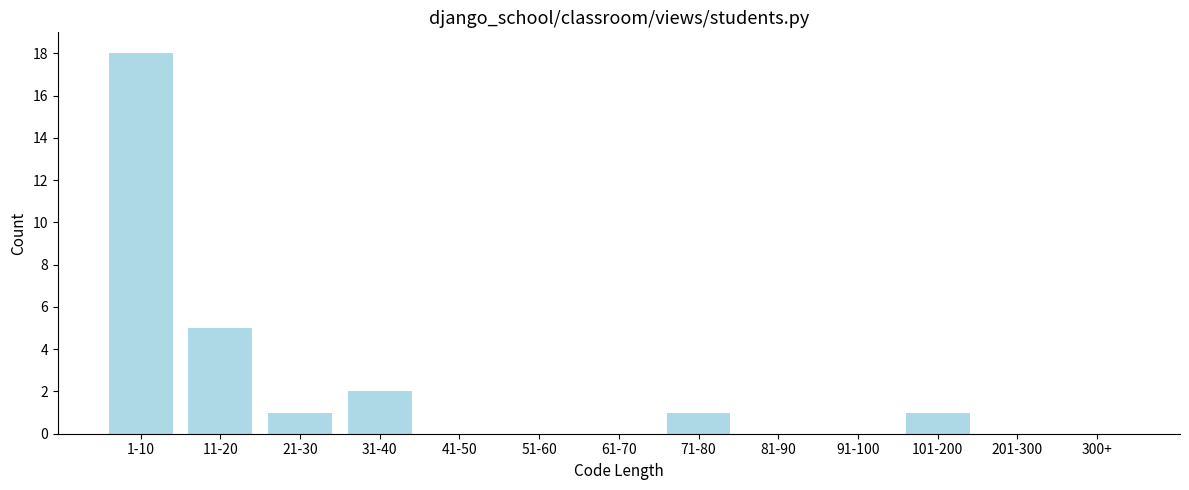

Reading left to right, transcribe all the data shown in this chart.

1-10=18	11-20=5	21-30=1	31-40=2	41-50=0	51-60=0	61-70=0	71-80=1	81-90=0	91-100=0	101-200=1	201-300=0	300+=0